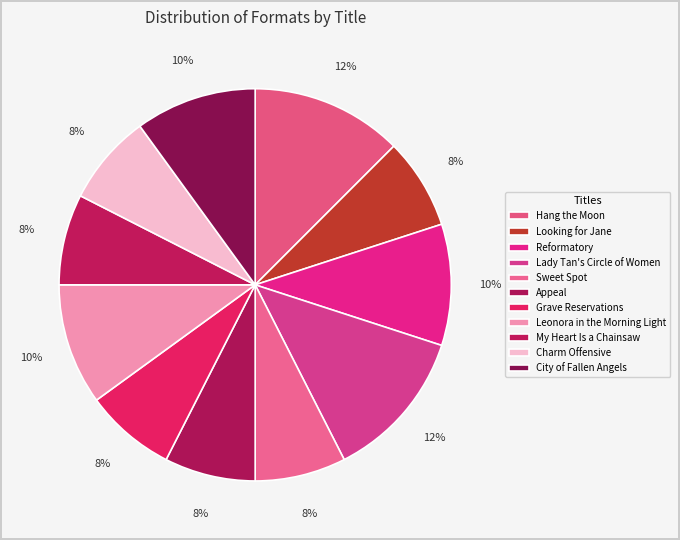

Is it true that Appeal is 1% of the pie?

False